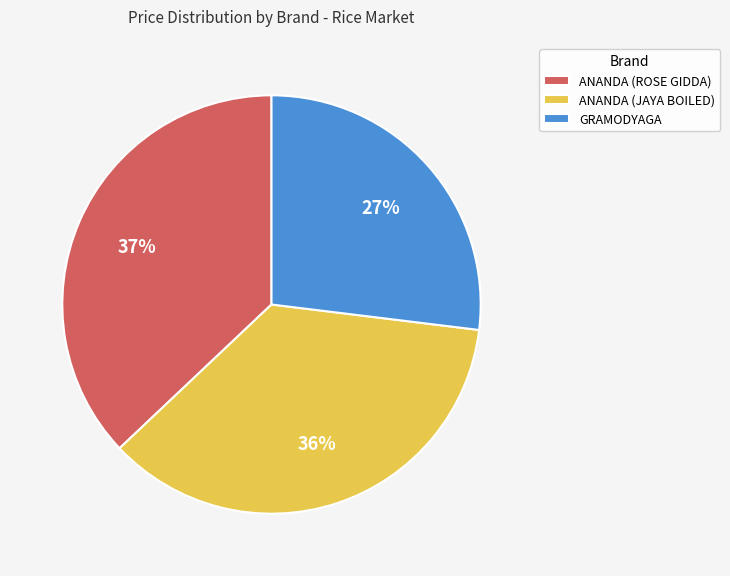

Rank the categories by value from lowest to highest.

GRAMODYAGA, ANANDA (JAYA BOILED), ANANDA (ROSE GIDDA)